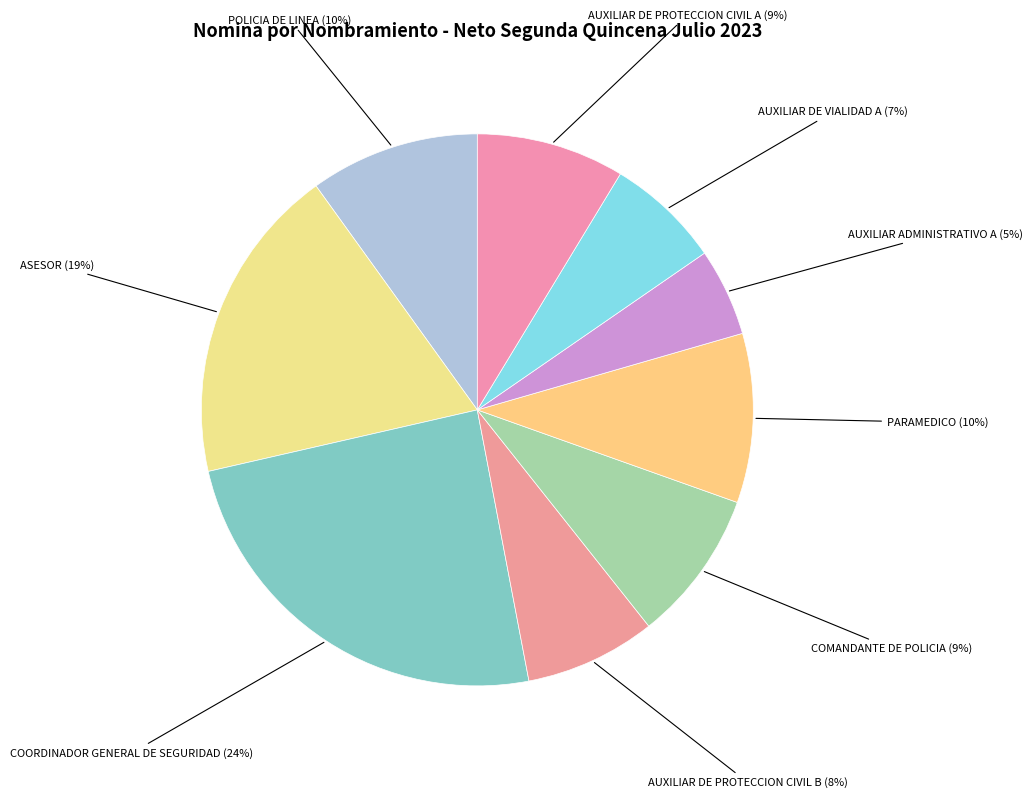

How many segments does this pie chart have?

9